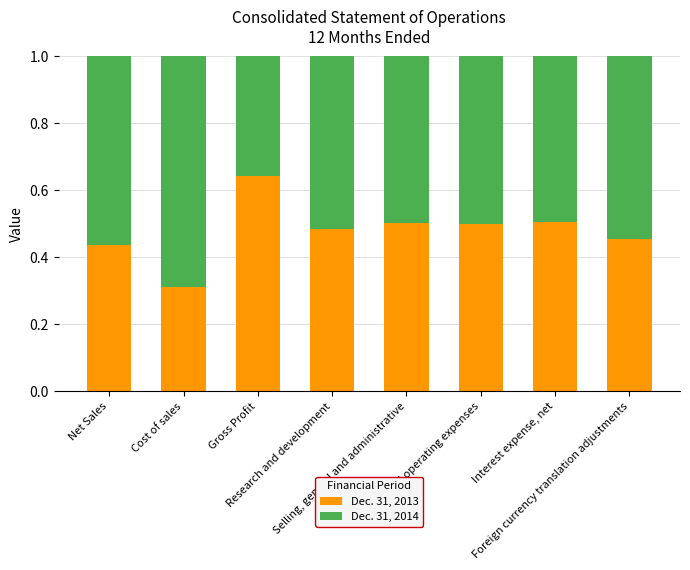

Is it true that Dec. 31, 2013 equals 0.7 at Interest expense, net?

False